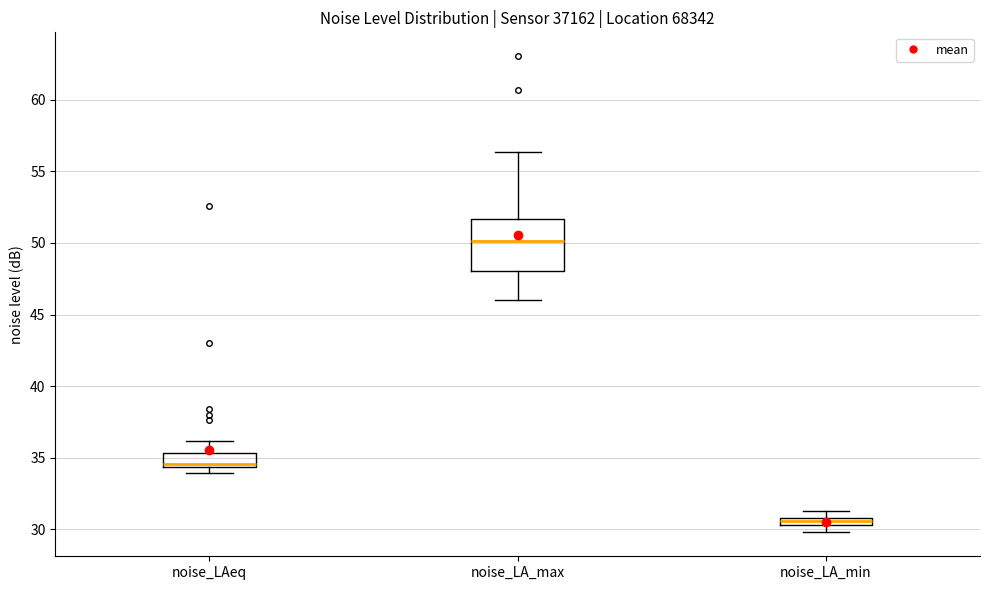

Which box's median line is the lowest?

noise_LA_min